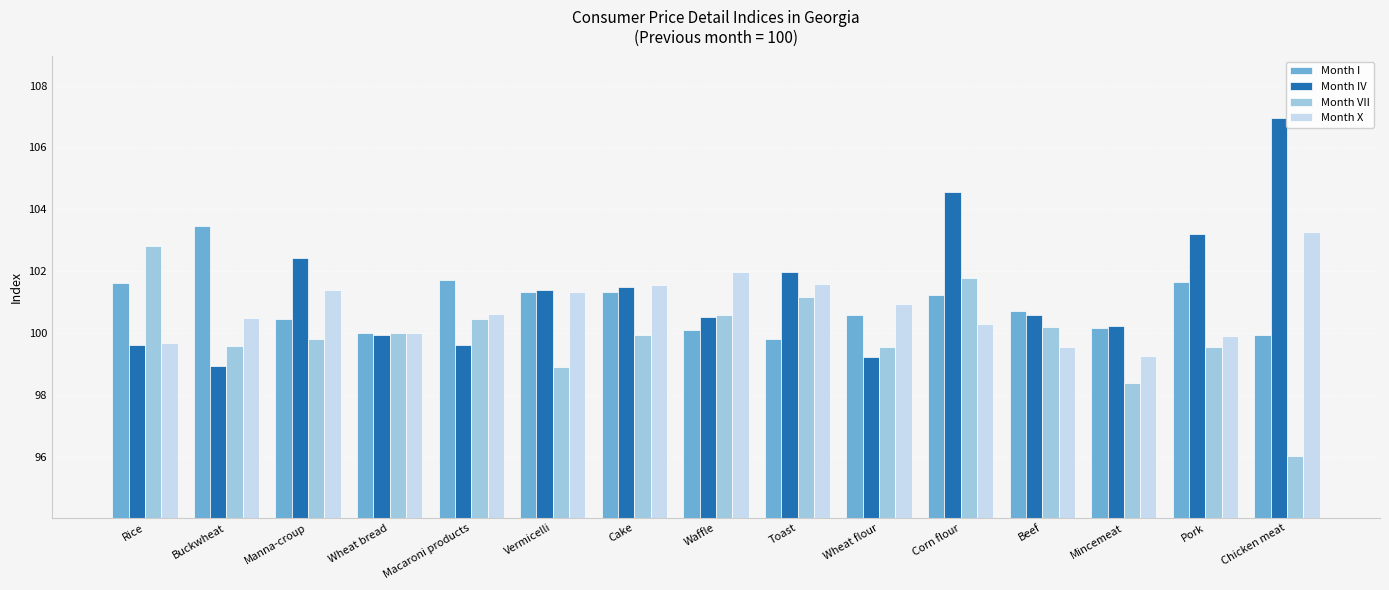

Is the value of Month I at Macaroni products greater than the value of Month VII at Chicken meat?

Yes